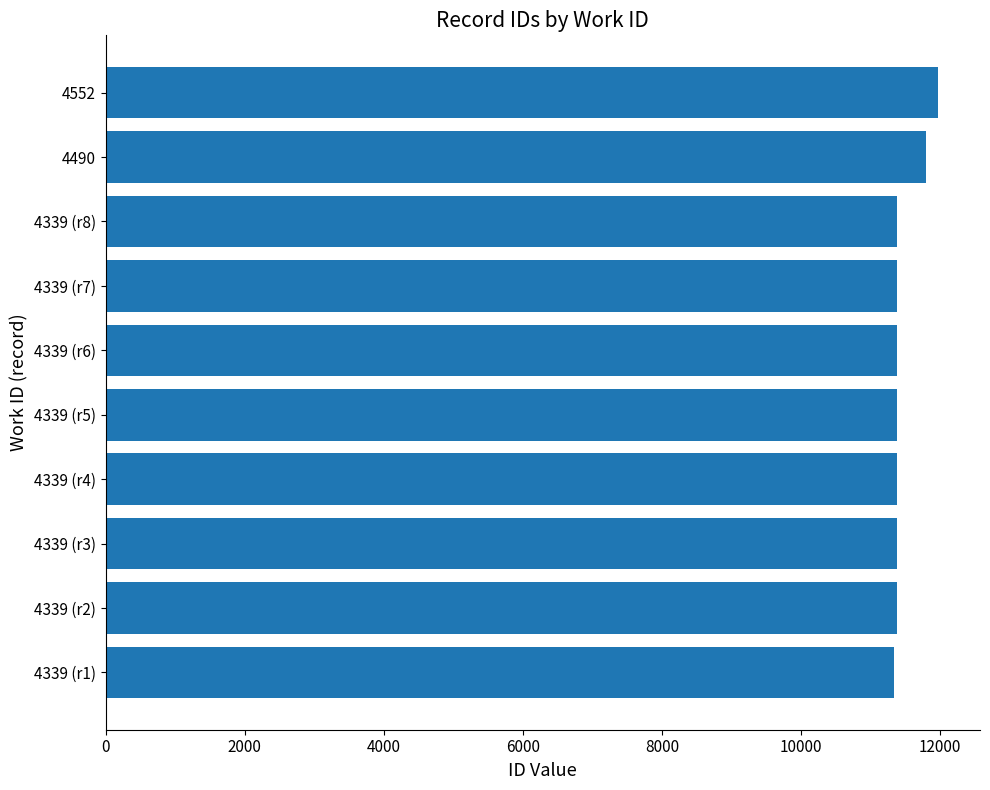

What is the difference between the values at 4339 (r2) and 4490?

412